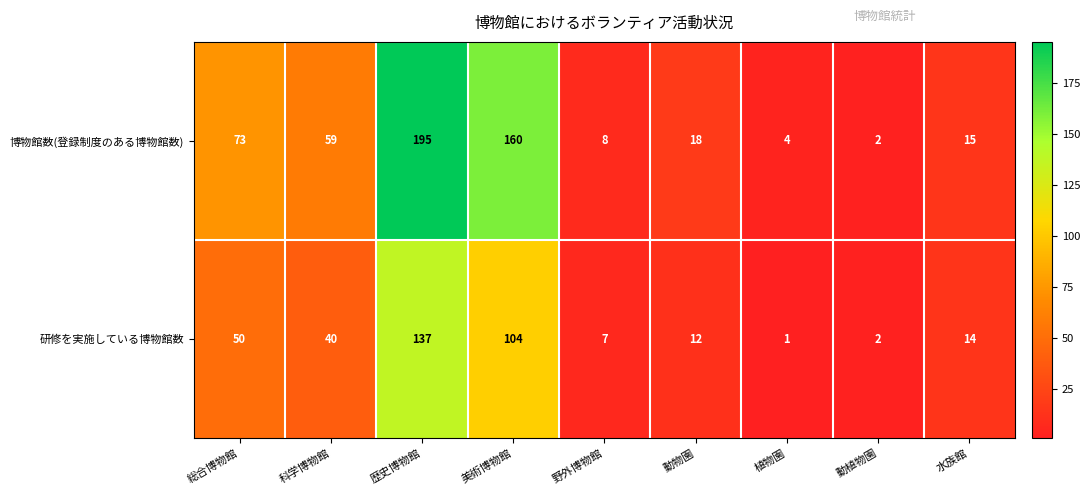

What is the total value across all series at 植物園?

5